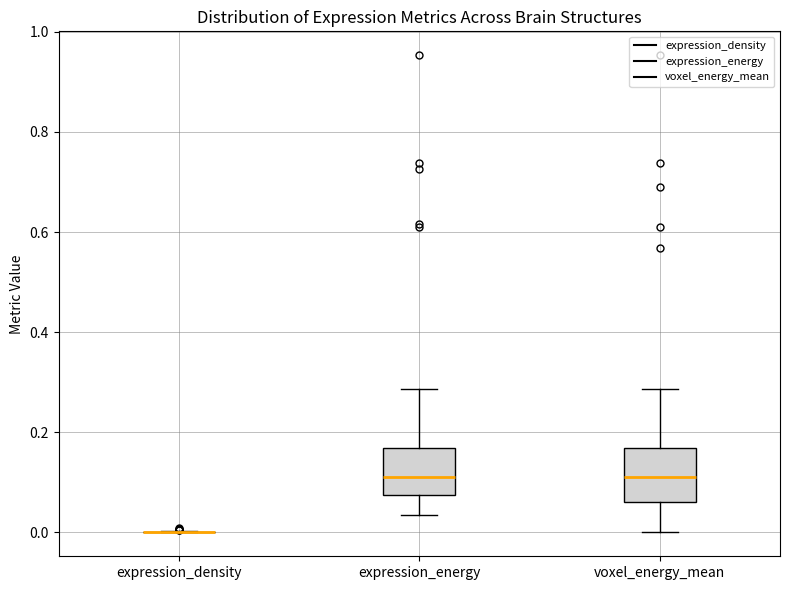

Where is the lower edge of the box for expression_energy on the y-axis? The values are not printed on the chart, so give them approximately, as read against the axis.

0.08